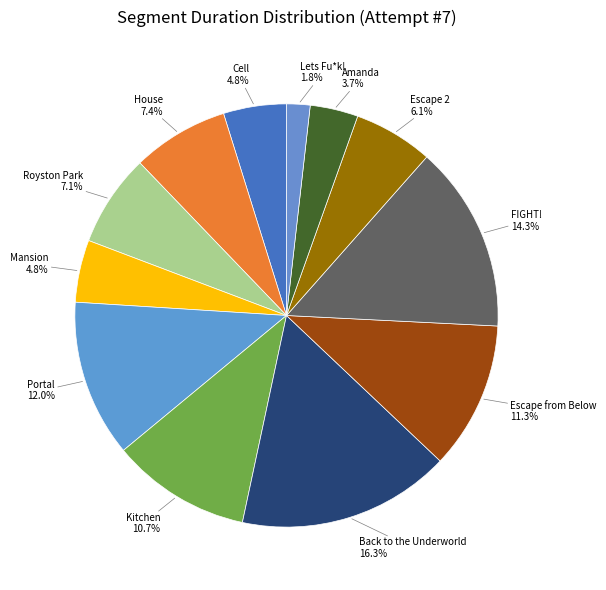

Approximately how many times larger is the value at Portal compared to Royston Park?

1.7